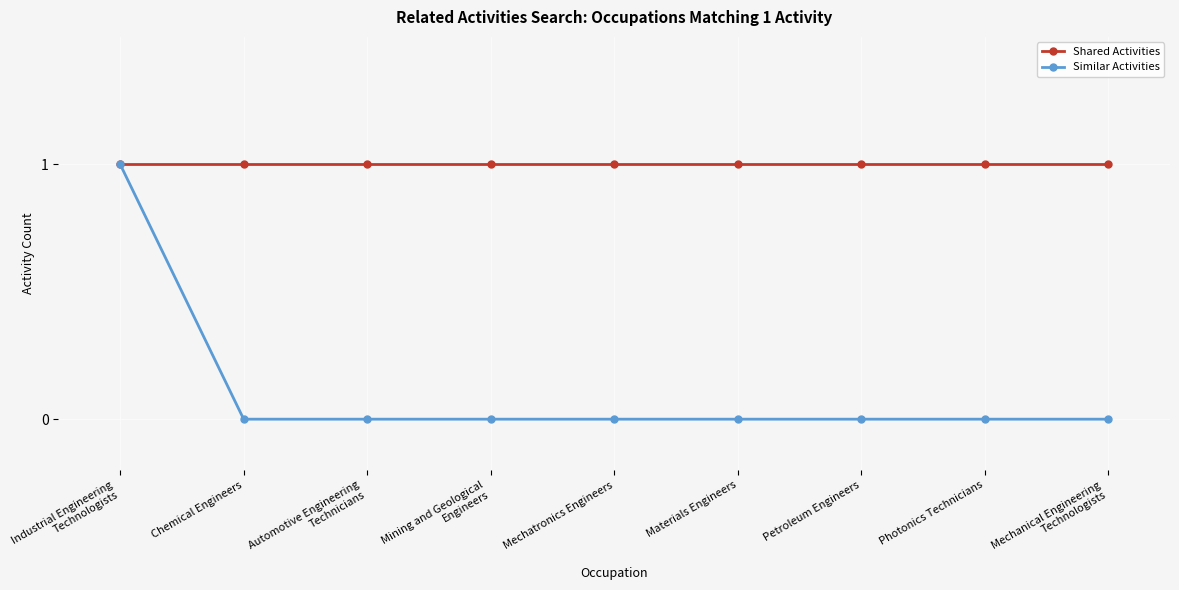

Rank the series by their average value, from lowest to highest.

Similar Activities, Shared Activities